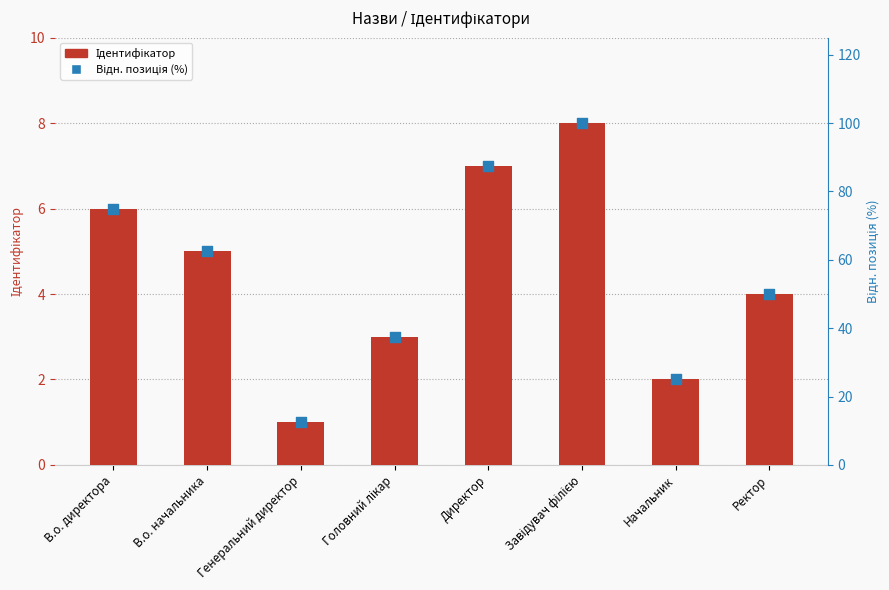

At how many categories does at least one series exceed 50?

4